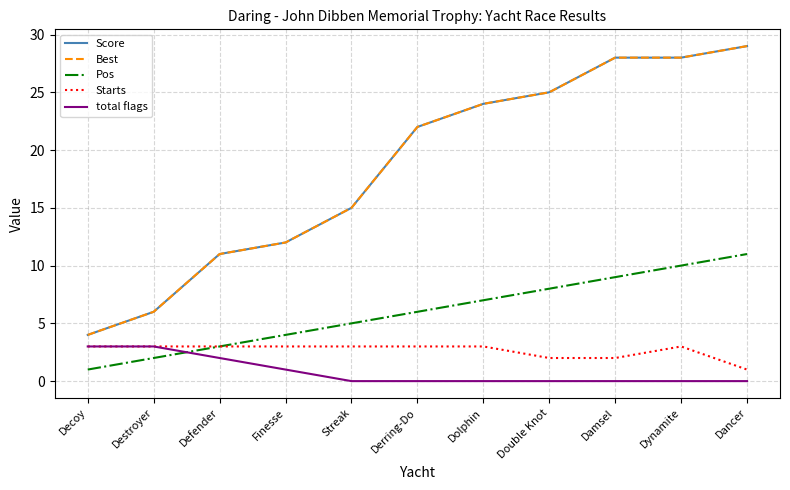

The value of Best at Finesse is 12. True or false?

True